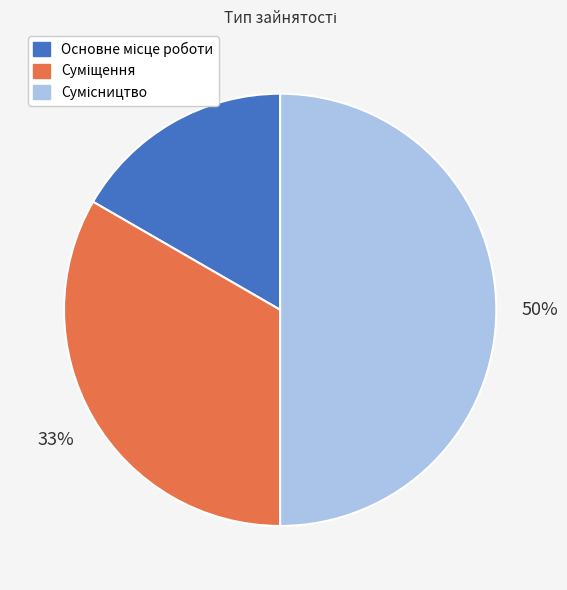

To the nearest percent, what is the difference between the largest and smallest slice percentages?

33%